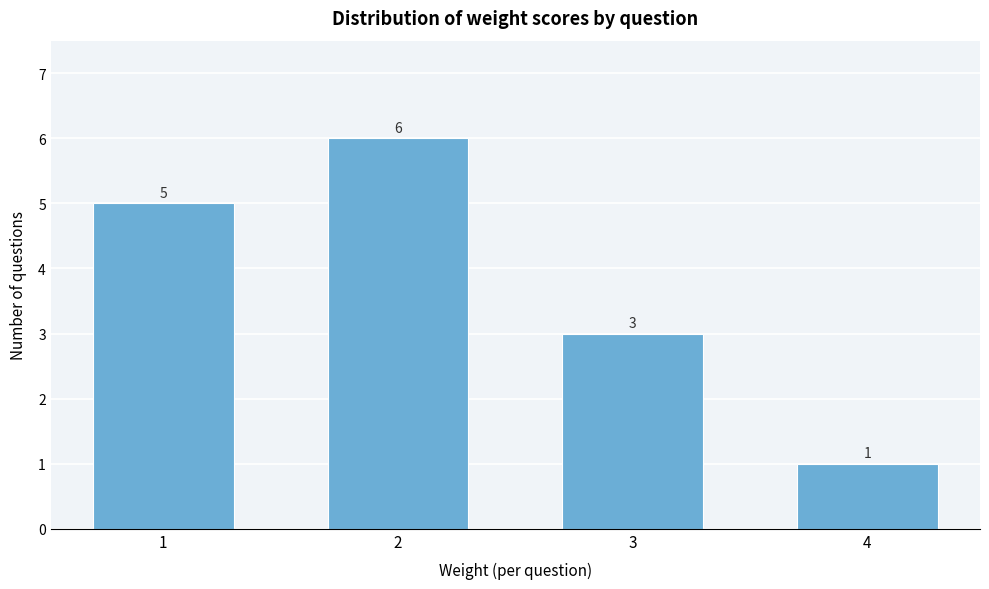

Reading left to right, transcribe all the data shown in this chart.

1=5	2=6	3=3	4=1